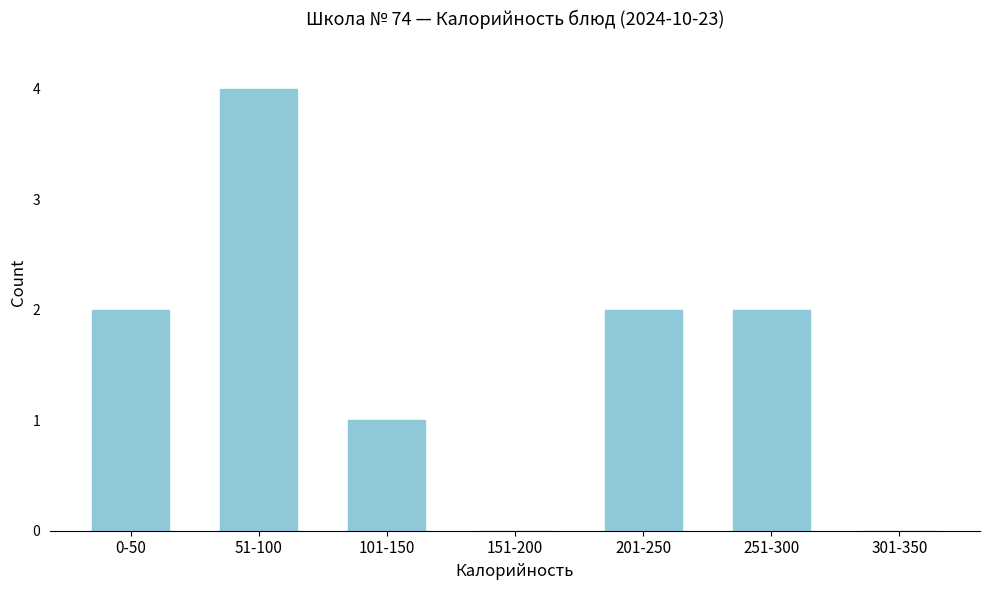

Reading right to left, list all the values displayed in this chart.

301-350=0	251-300=2	201-250=2	151-200=0	101-150=1	51-100=4	0-50=2